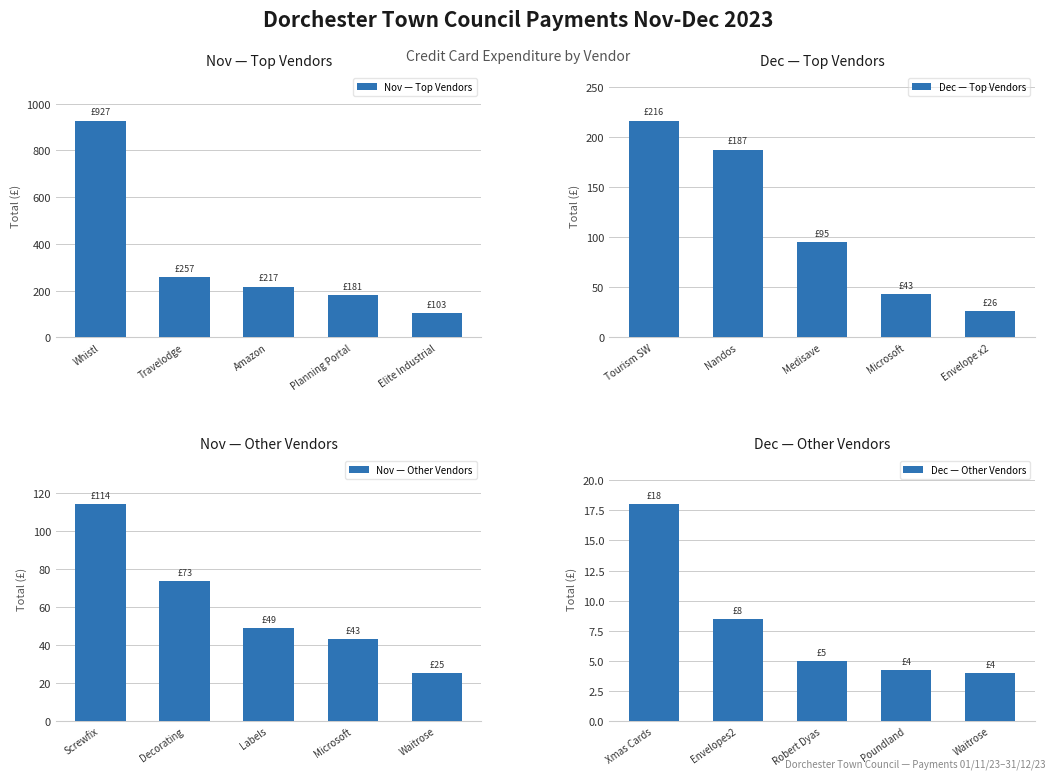

At how many categories does at least one series exceed 337?

1